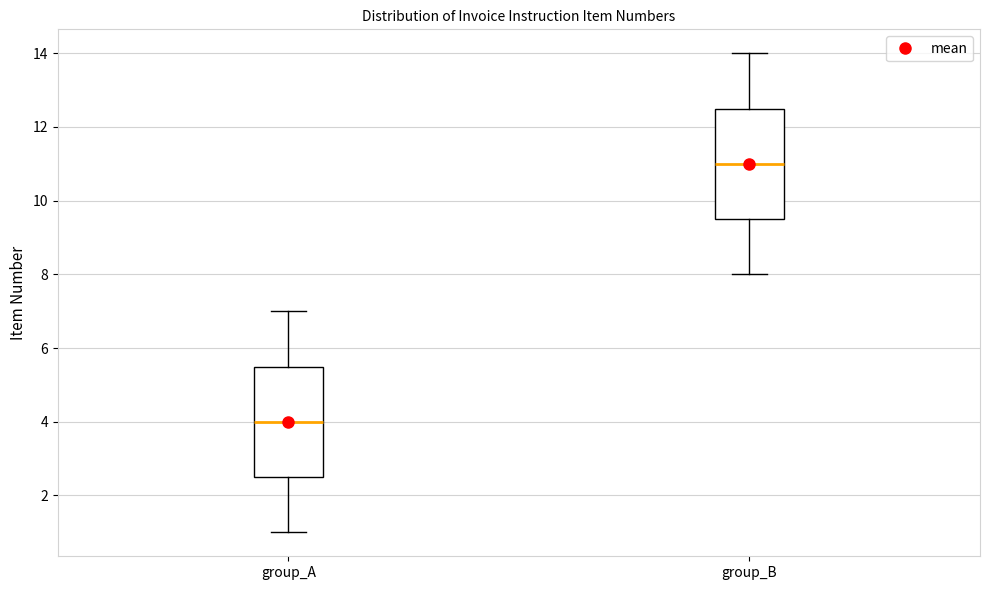

Which box has the highest median line?

group_B